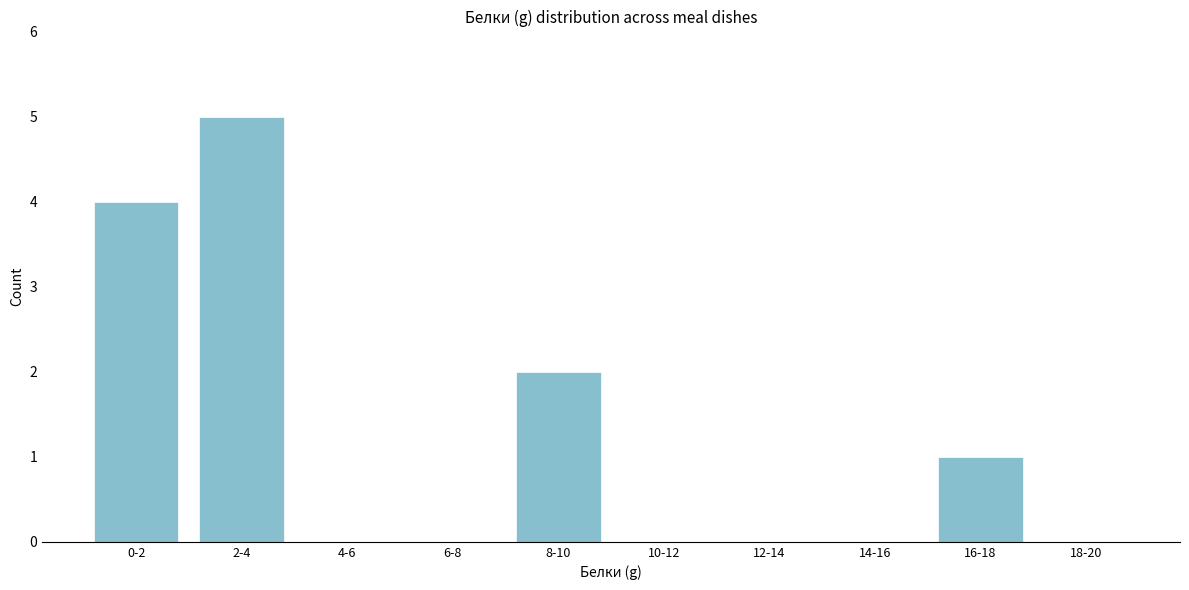

Reading left to right, extract all data points from this chart.

0-2=4	2-4=5	4-6=0	6-8=0	8-10=2	10-12=0	12-14=0	14-16=0	16-18=1	18-20=0